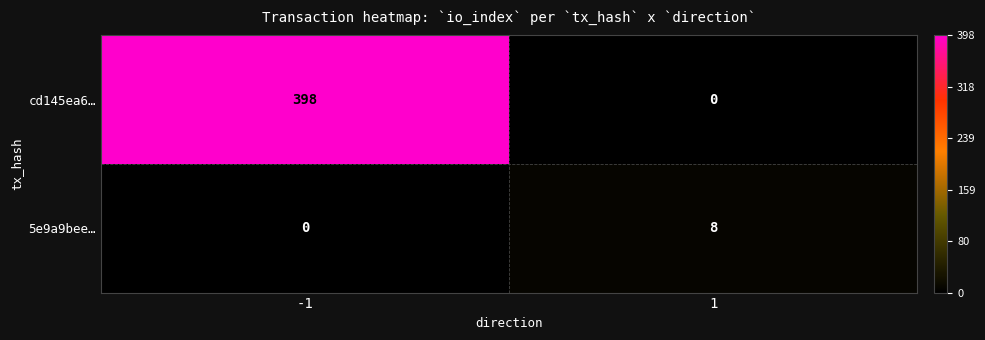

What is the sum of the 5e9a9bee… values at 1 and -1?

8